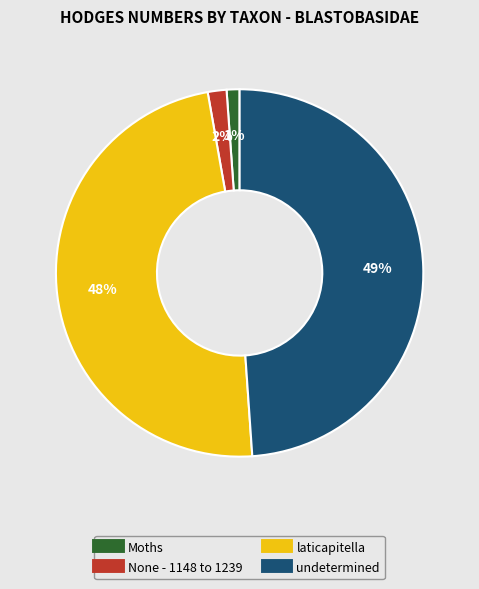

Count the number of slices in the pie.

4